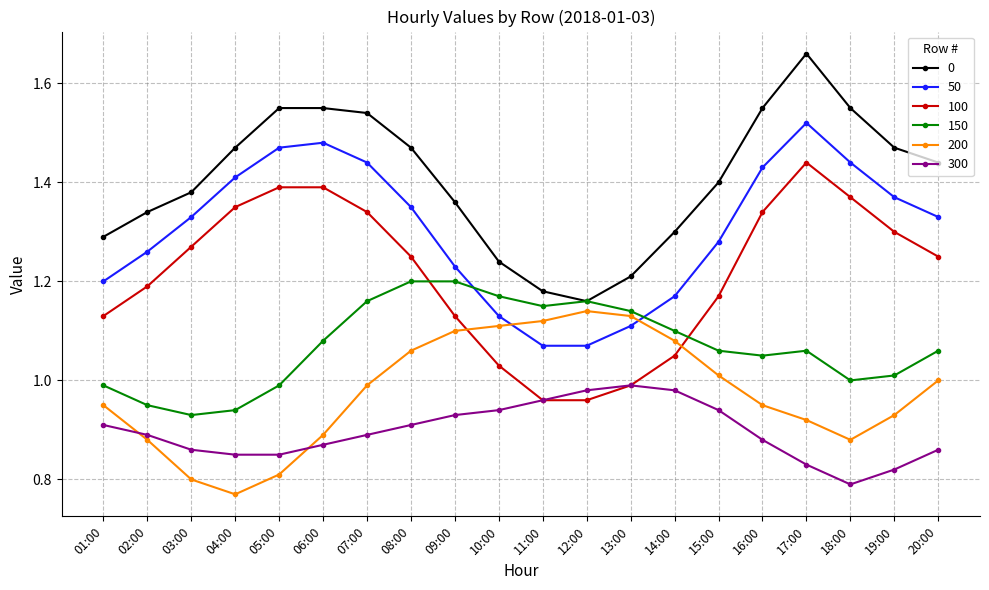

Which category has the highest value across all series?

17:00